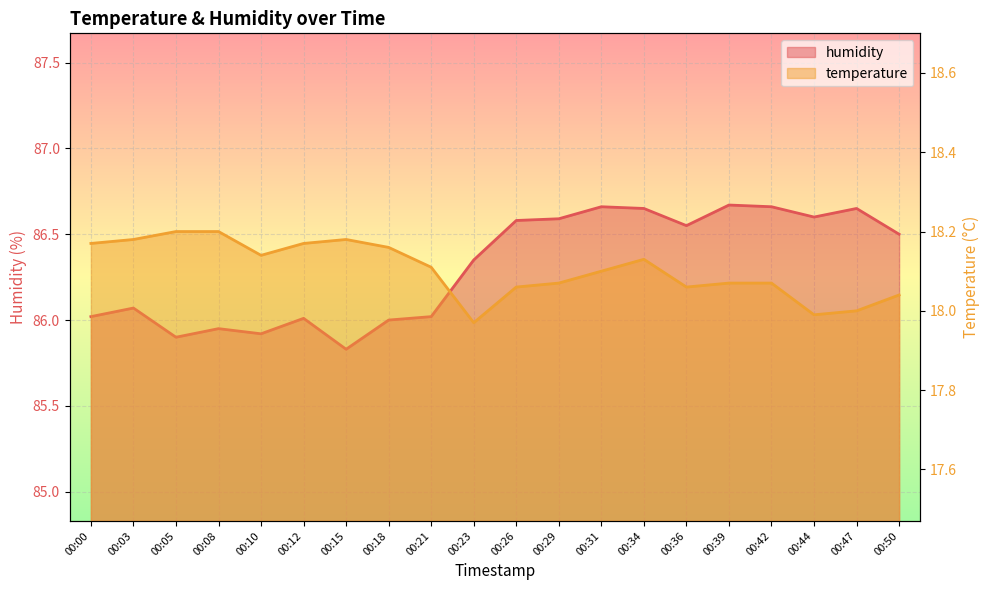

What is the approximate value of temperature at 00:15?

18.2